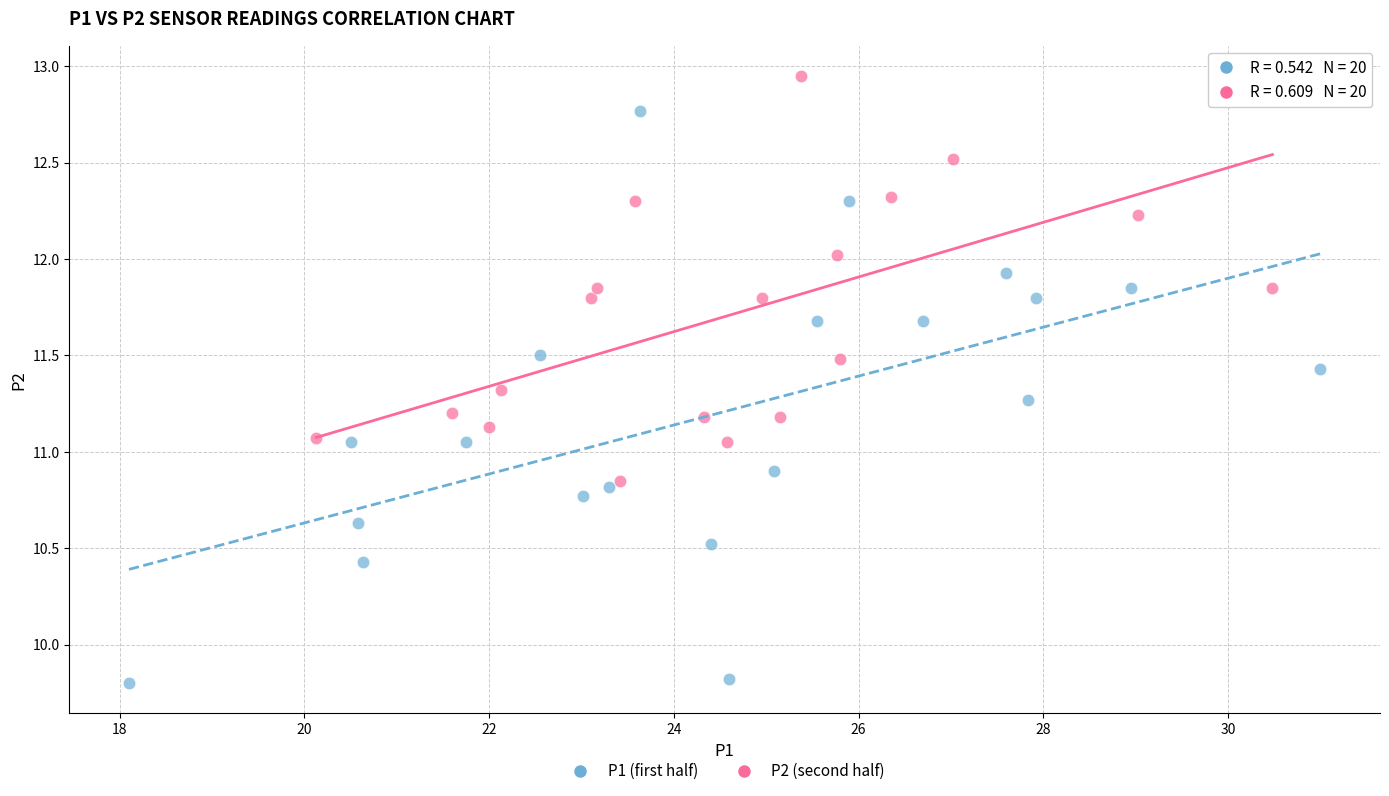

Which series has the largest Y range (max minus min)?

P1 (first half)